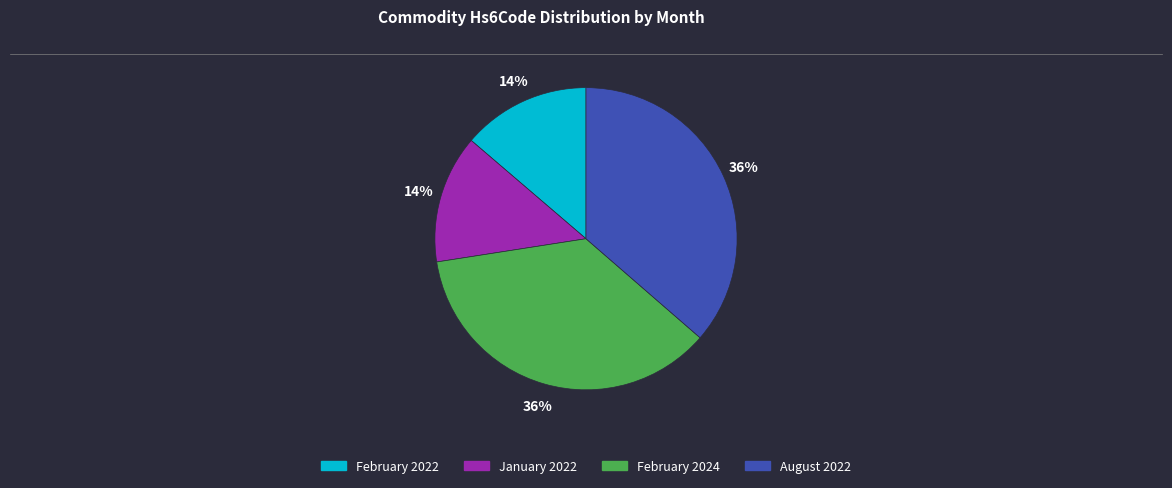

To the nearest percent, what is the average slice percentage?

25%